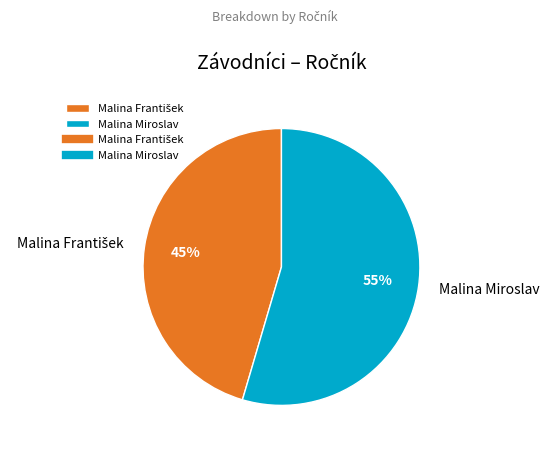

To the nearest percent, what percentage of the pie is Malina Miroslav?

55%